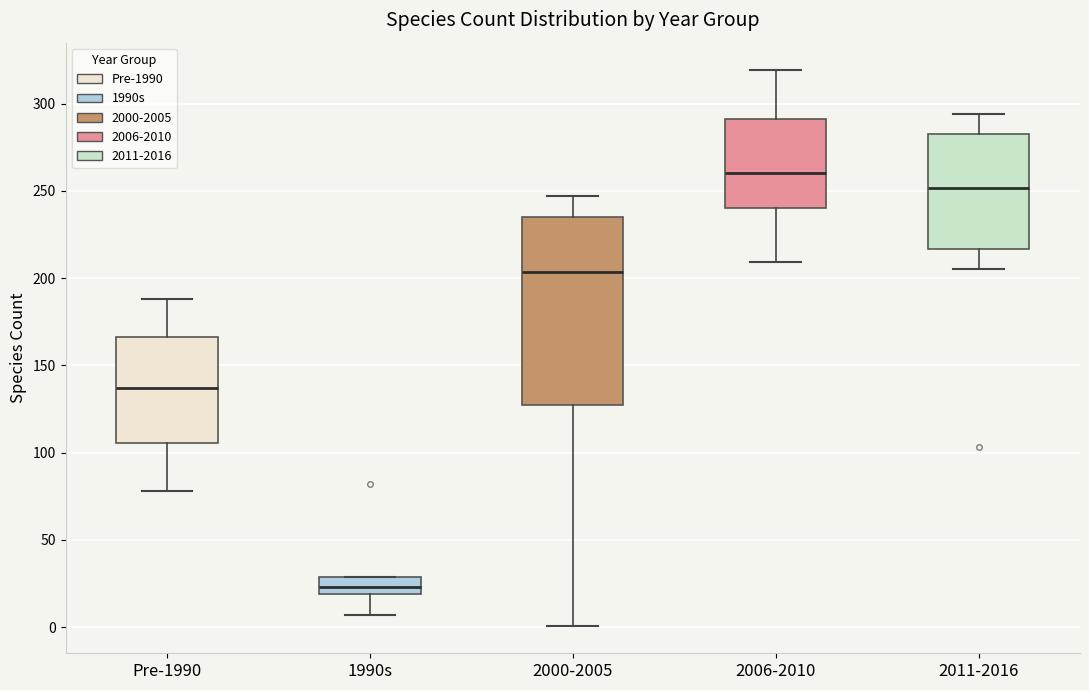

Reading left to right, read every box against the y-axis: the position of its median line, the range the box covers, and the ends of its whiskers. The values are not printed on the chart, so give them approximately, as read against the axis.

Pre-1990: median 135, box 105 to 165, whiskers 80 to 190
1990s: median 25, box 20 to 30, whiskers 5 to 30
2000-2005: median 205, box 125 to 235, whiskers 0 to 245
2006-2010: median 260, box 240 to 290, whiskers 210 to 320
2011-2016: median 250, box 215 to 285, whiskers 205 to 295